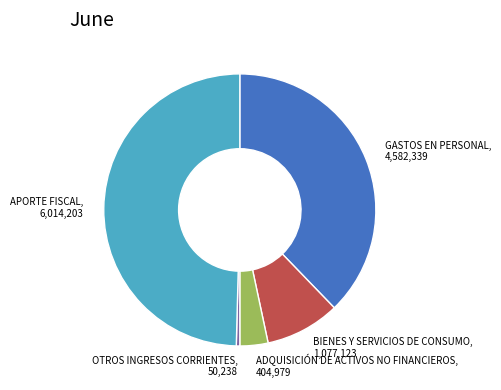

Which category has the biggest portion of the pie?

APORTE FISCAL